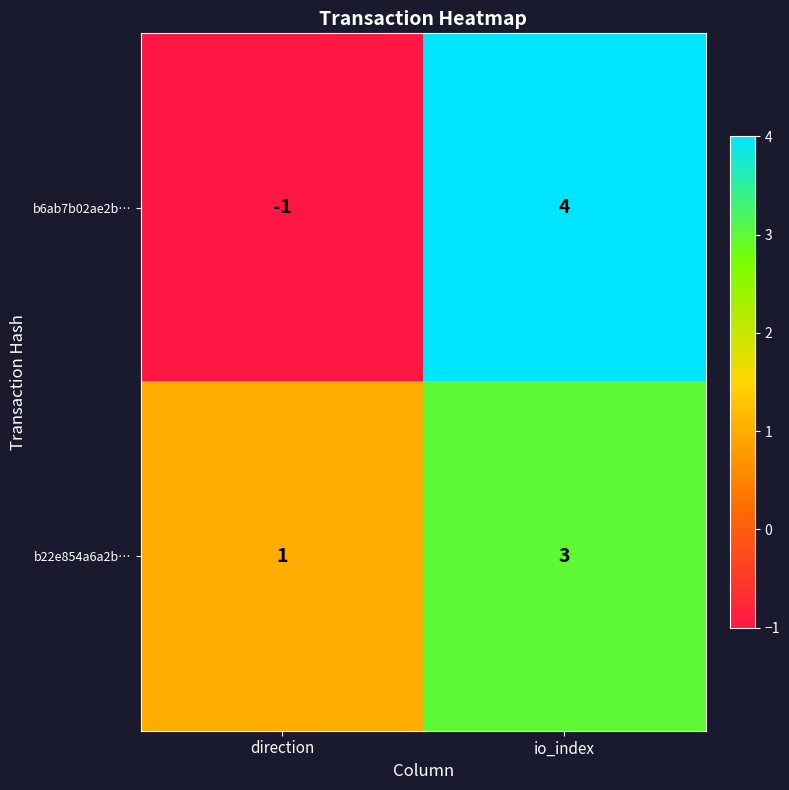

True or false: b22e854a6a2b… has a value of 2 at direction.

False